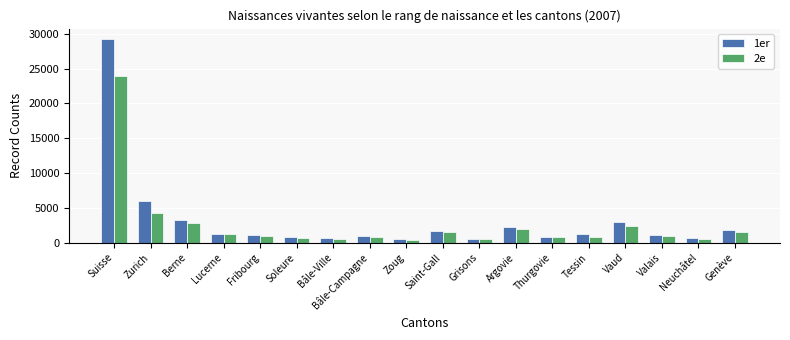

At which category does the chart reach its peak across all series?

Suisse